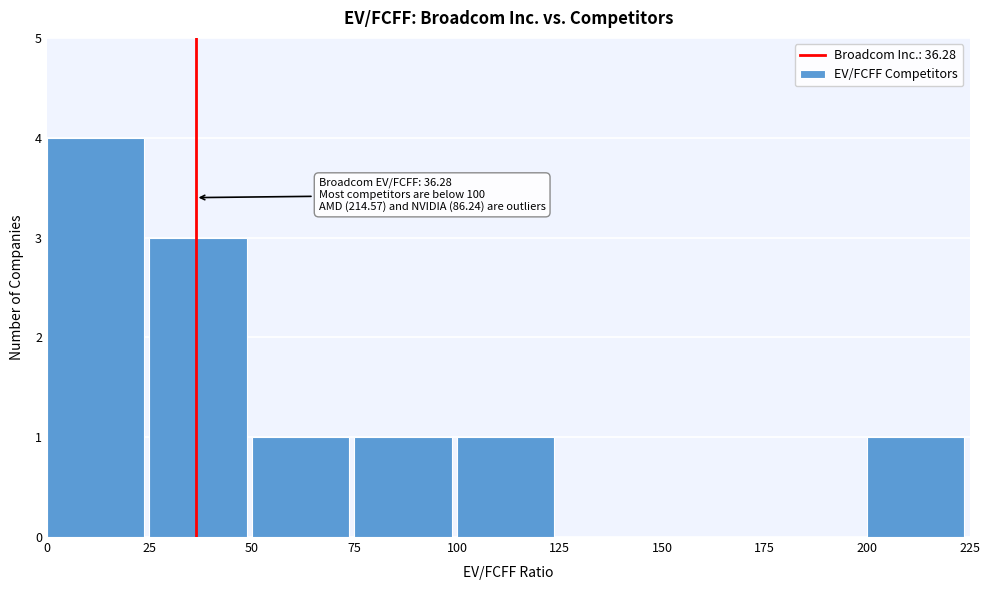

Which range on the x-axis has the tallest bar?

0 to 25